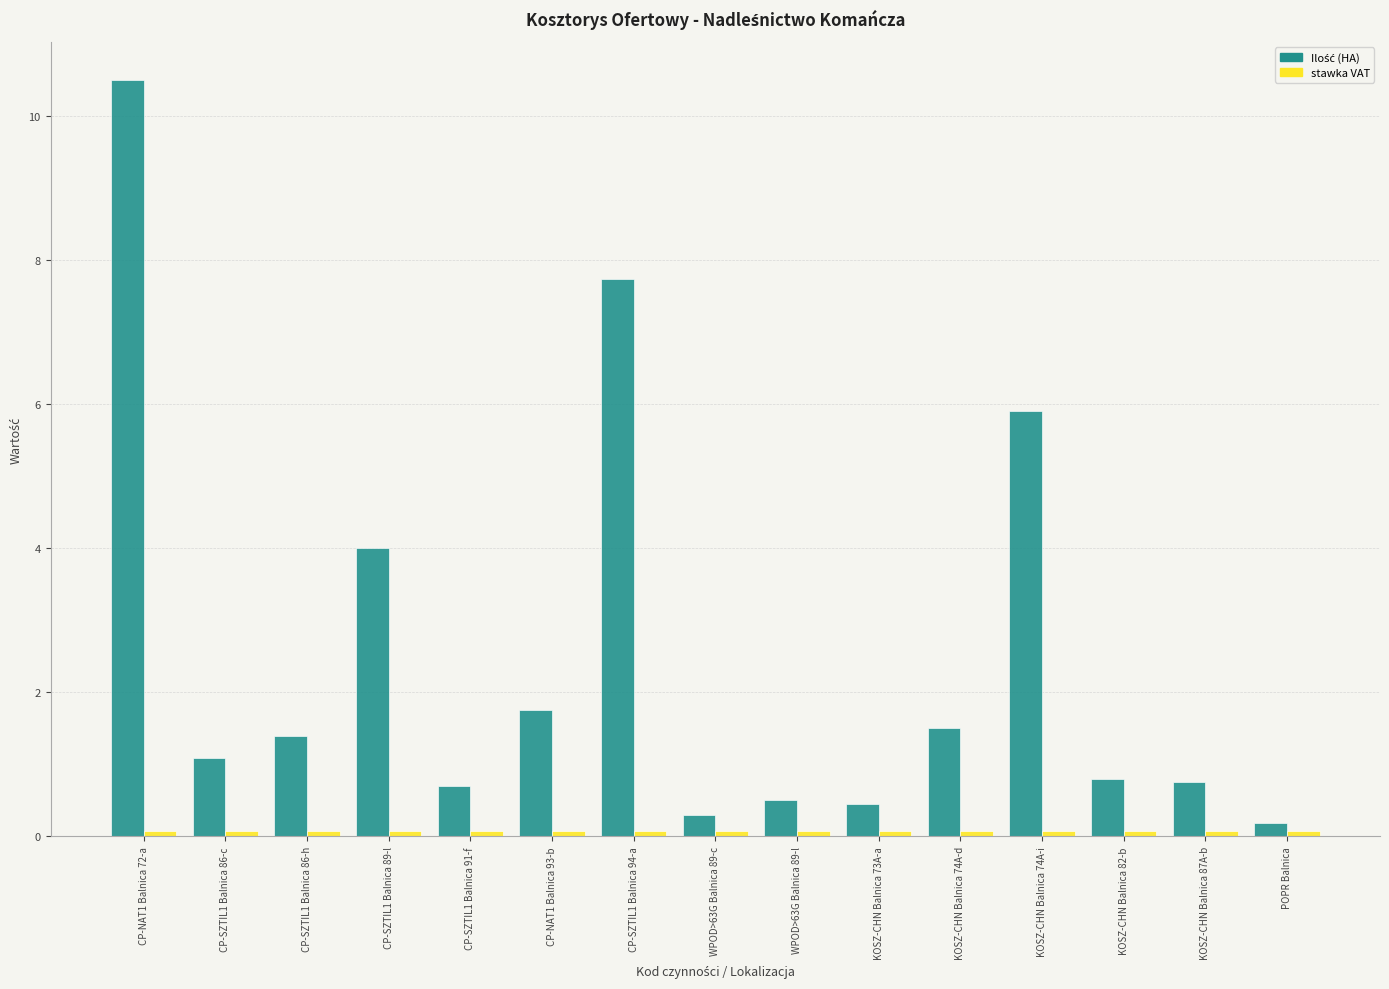

Which label corresponds to the largest value in the chart?

CP-NAT1 Balnica 72-a